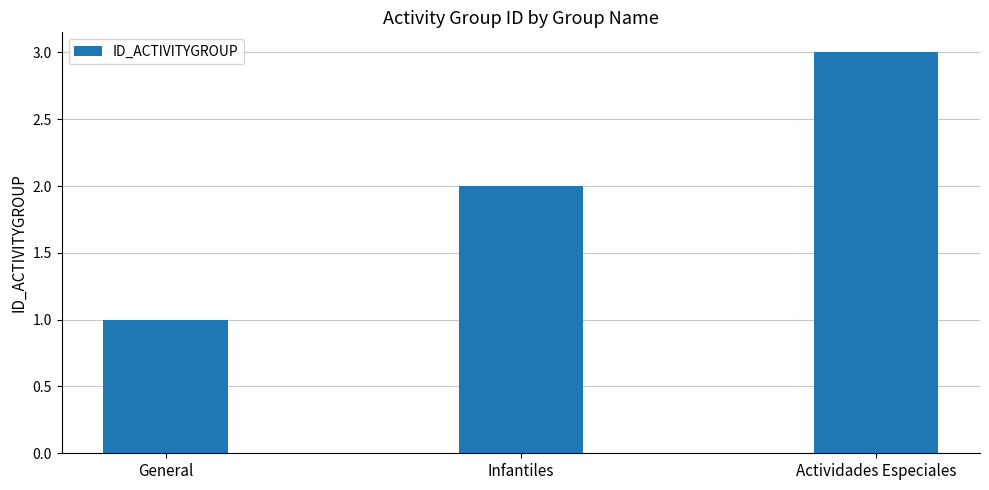

Reading left to right, extract all data points from this chart.

General=1	Infantiles=2	Actividades Especiales=3